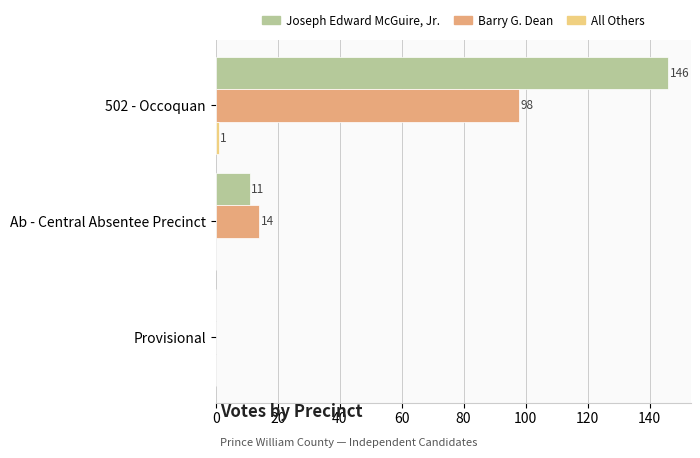

Which category has the highest value in the Barry G. Dean series?

502 - Occoquan